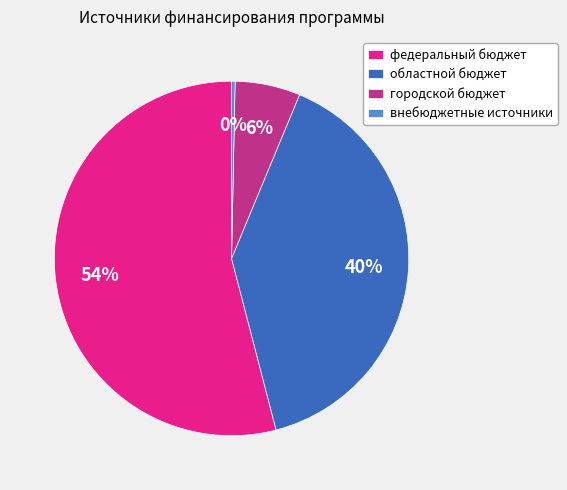

What is the smallest slice in the pie chart?

внебюджетные источники